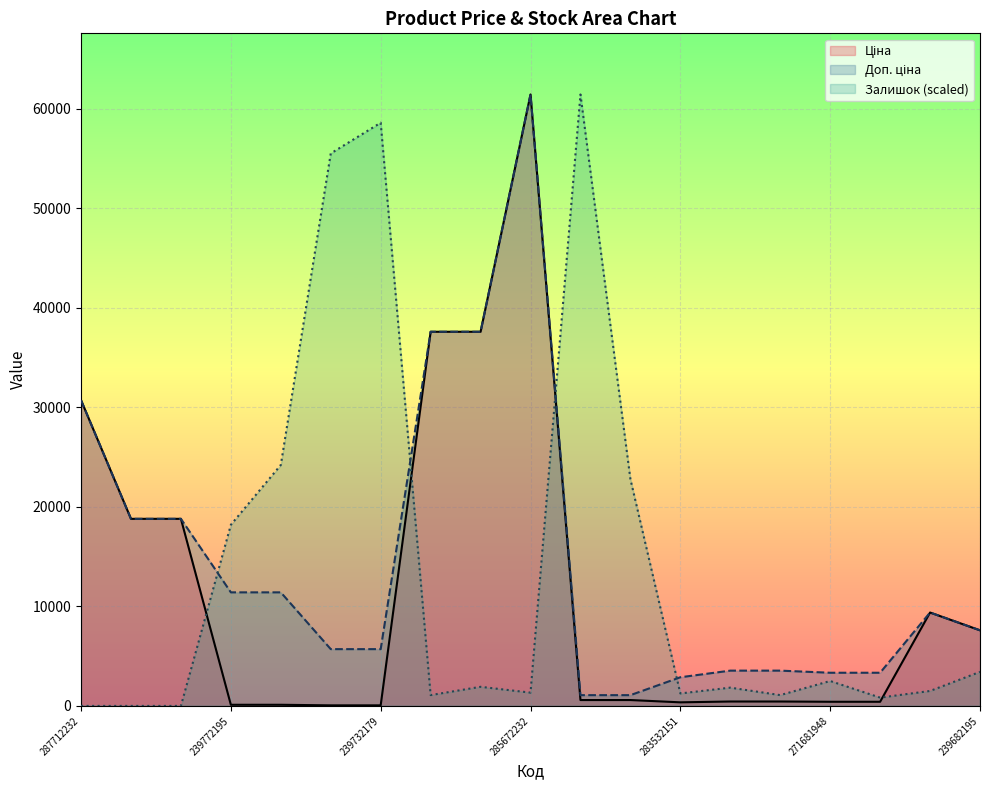

Which series changed the most between 271691942 and 271681948?

Залишок